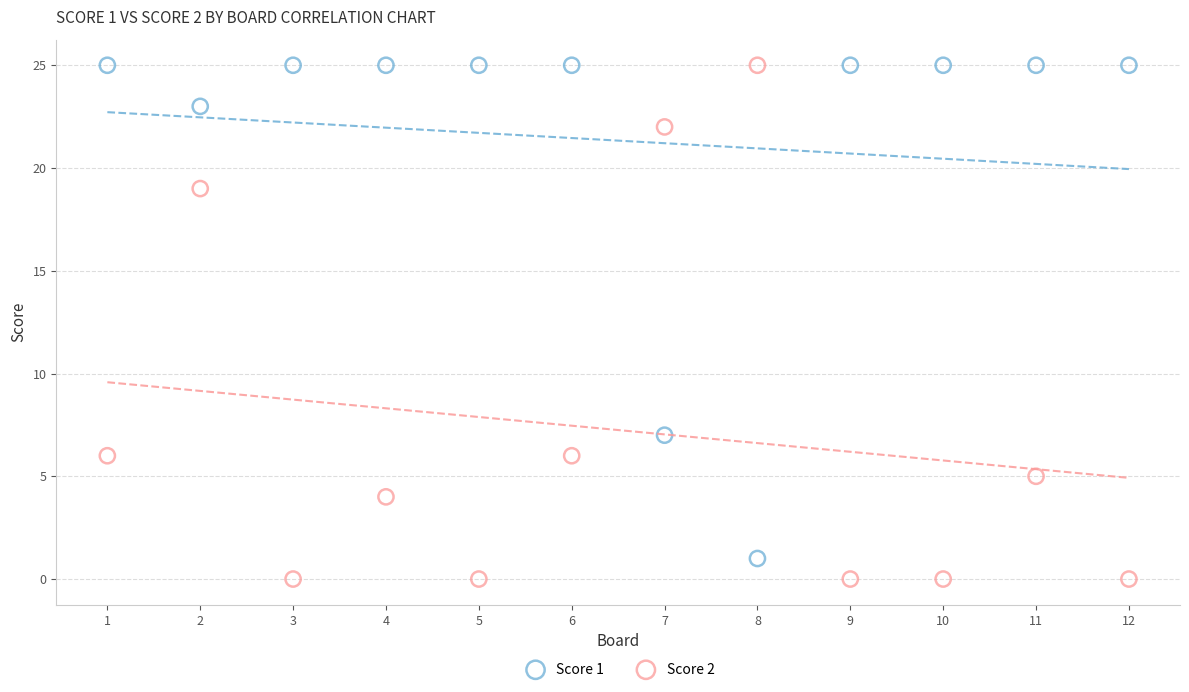

Which series reaches the minimum Y coordinate?

Score 2